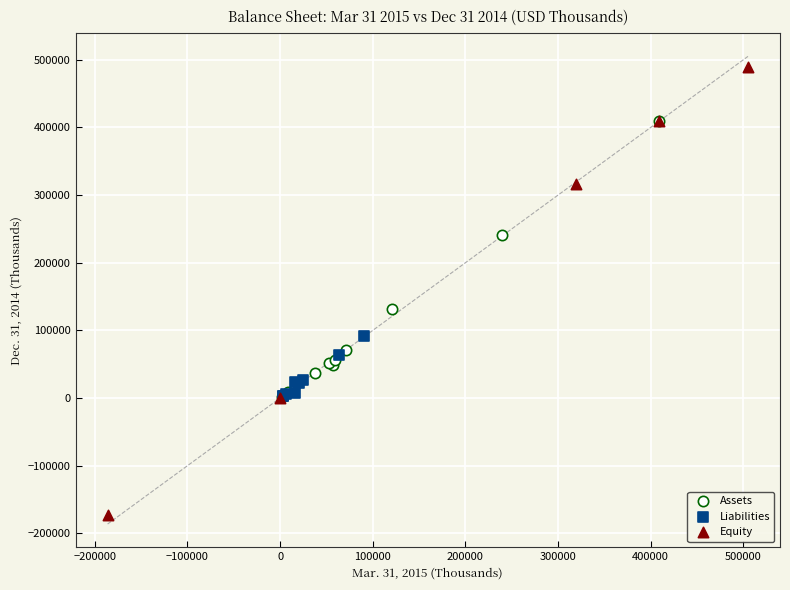

Which series has the largest Y range (max minus min)?

Equity